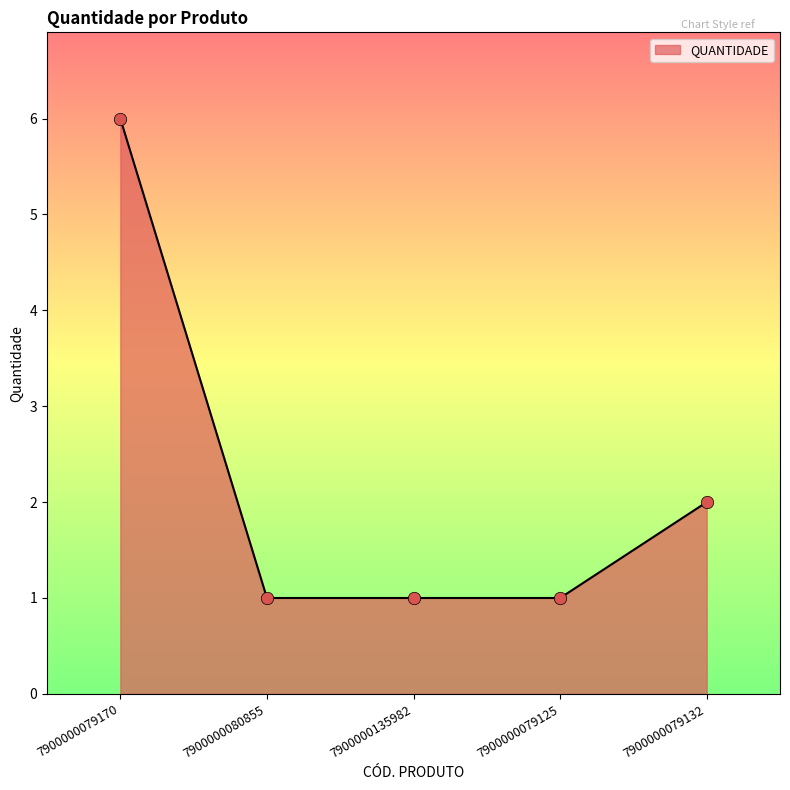

What is the change in value from 7900000079170 to 7900000079125?

-5